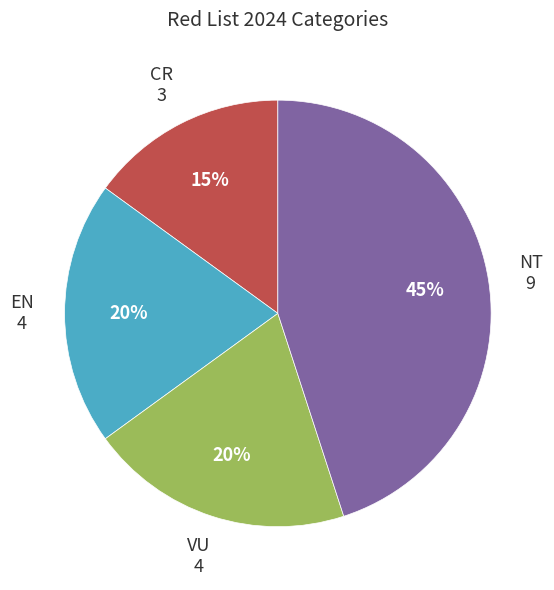

To the nearest percent, what is the difference between the largest and smallest slice percentages?

30%